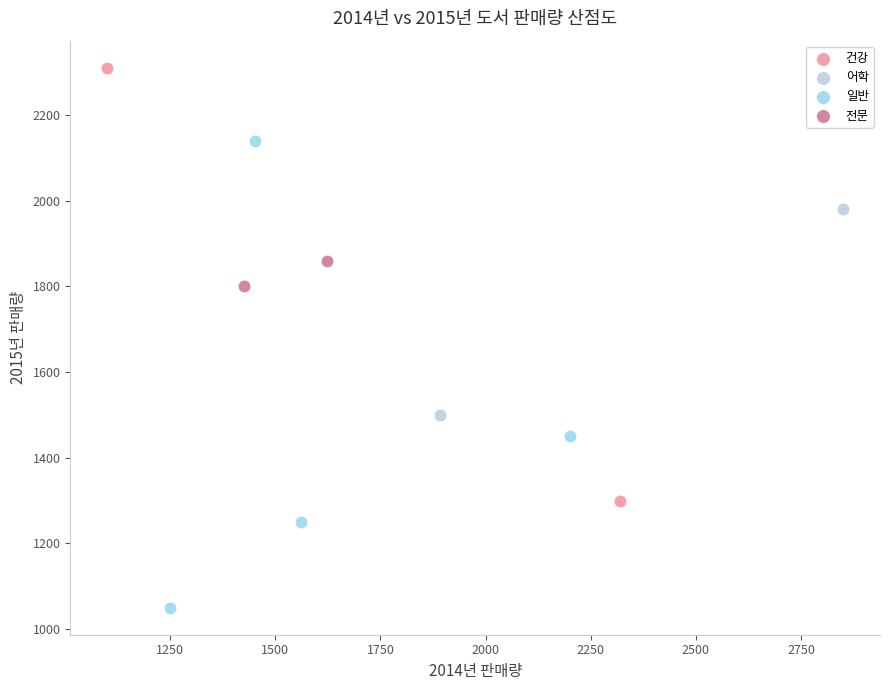

Which series has the largest Y range (max minus min)?

일반